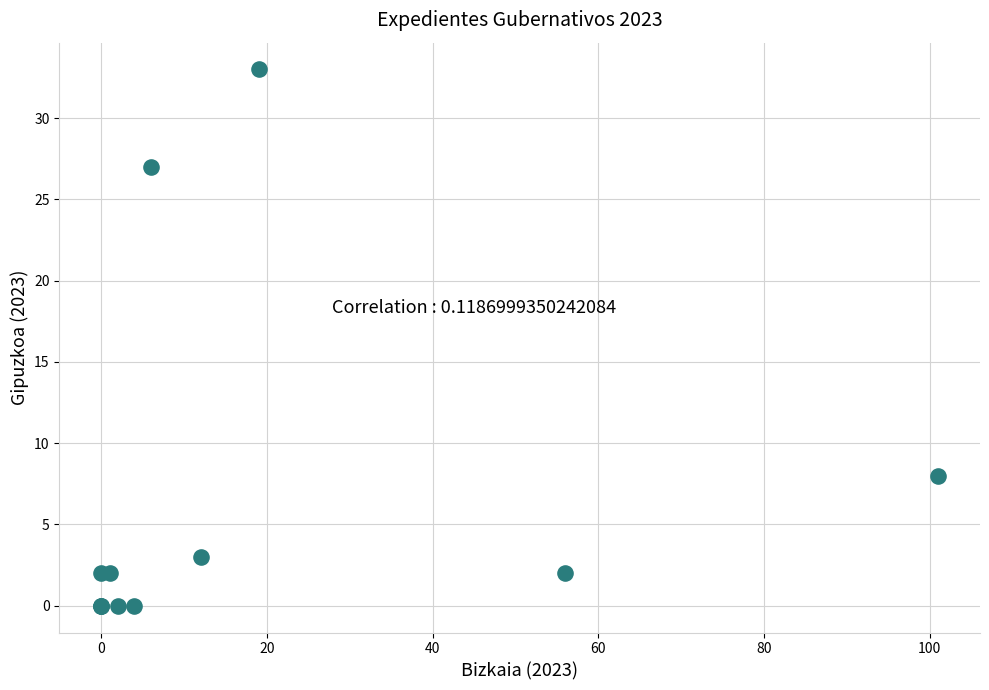

What Y value in the scatter plot is closest to 16?

8